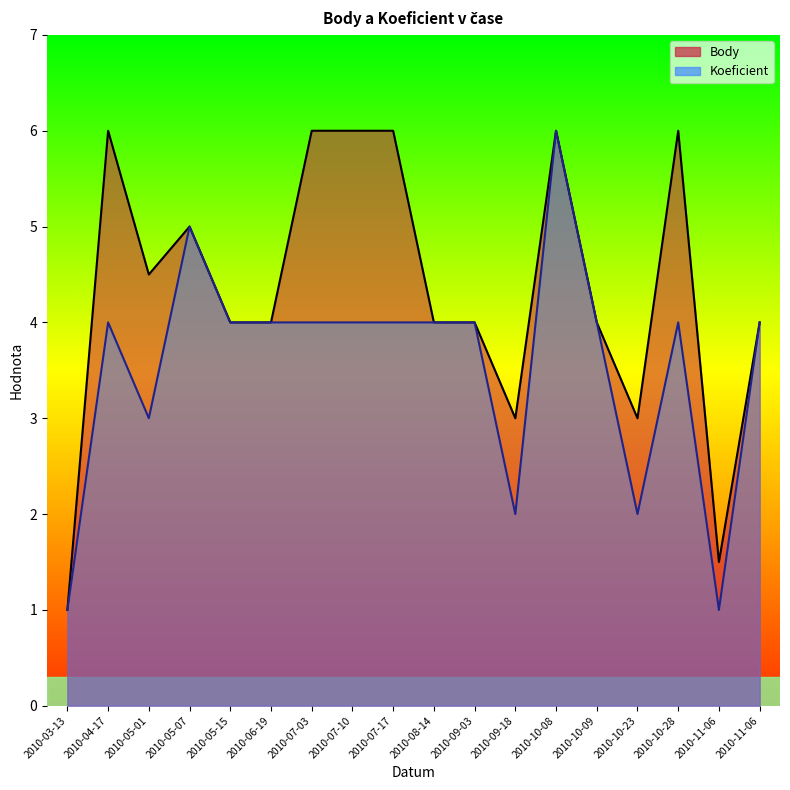

At 2010-08-14, list the series in order from largest to smallest.

Body, Koeficient